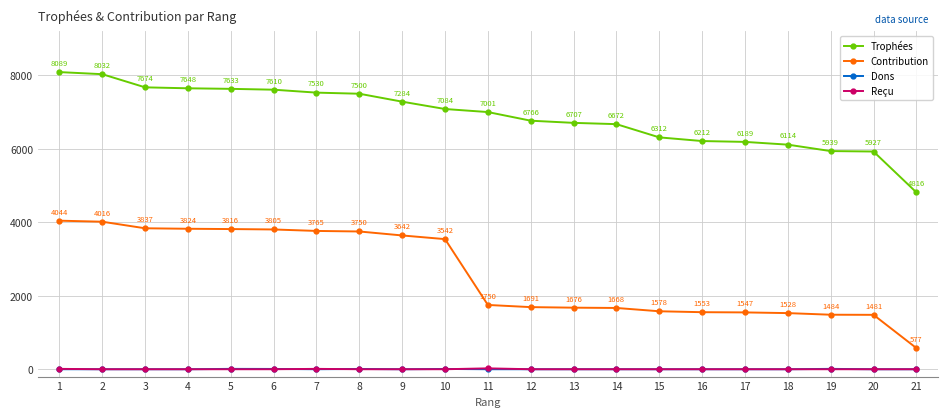

Where is the first local maximum for Dons?

5